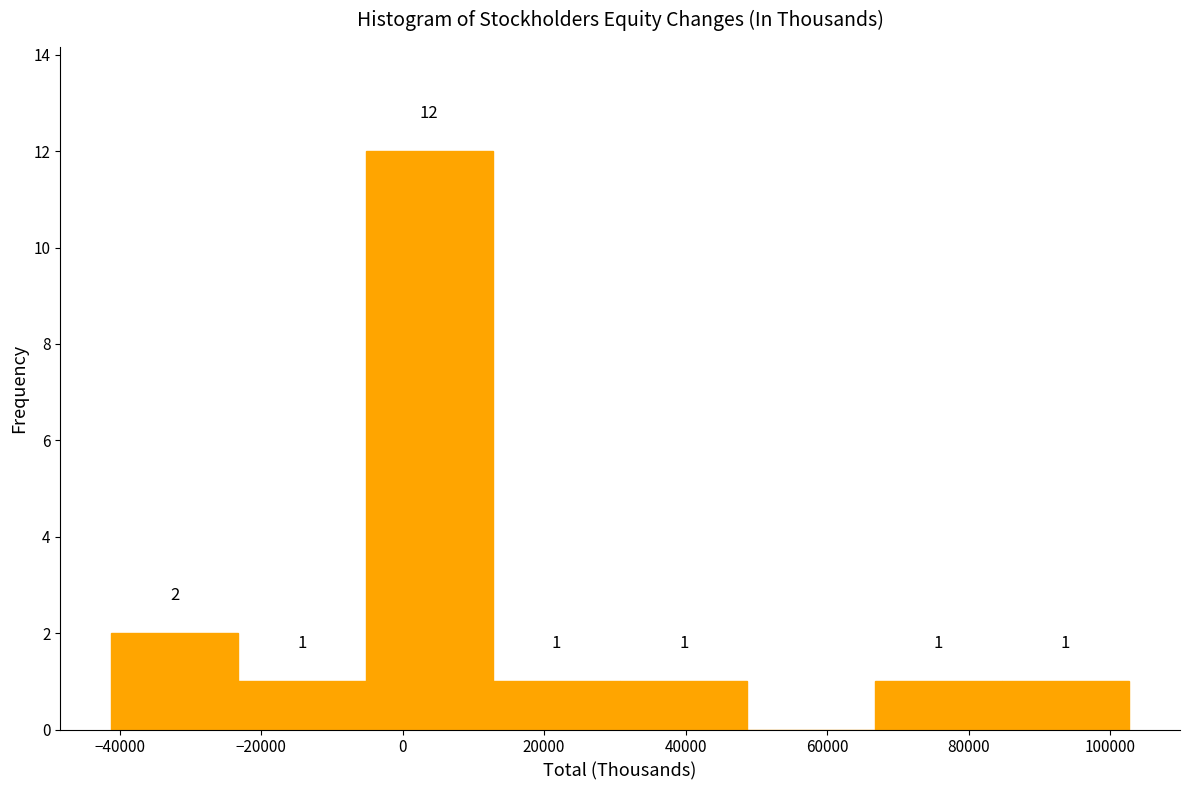

Which range on the x-axis has the tallest bar?

-6000 to 12000